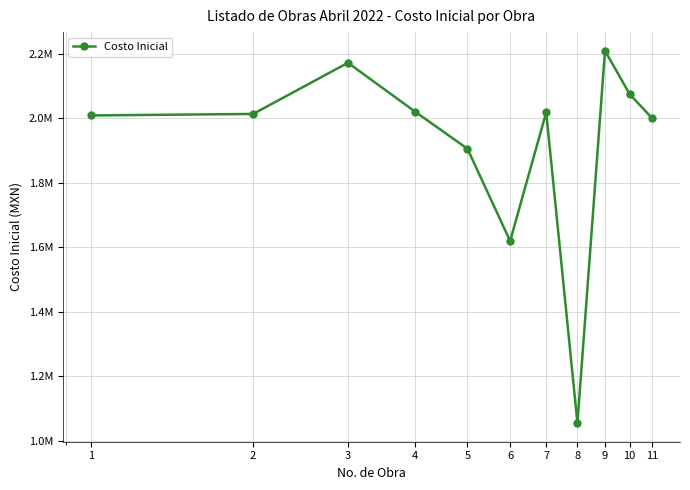

Rank the categories by value from highest to lowest.

9, 3, 10, 4, 7, 2, 1, 11, 5, 6, 8